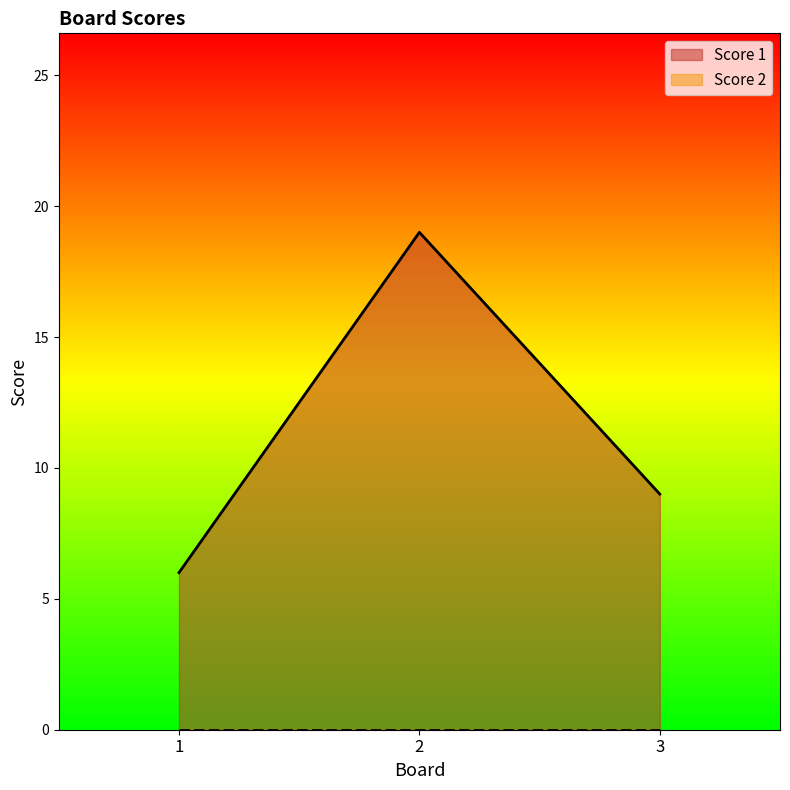

At which label does the data first exceed 9?

2